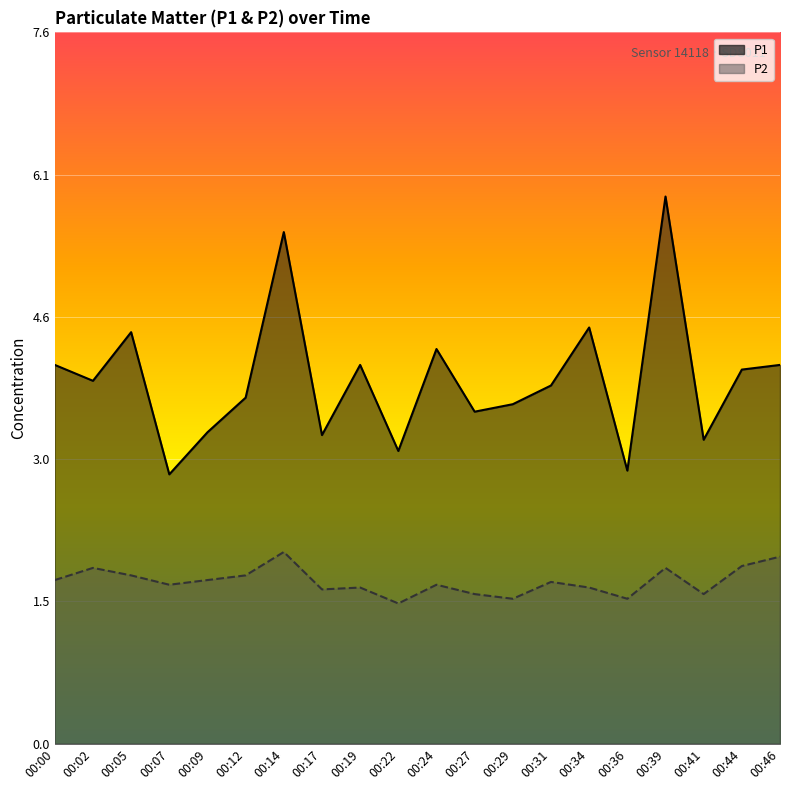

What is the value of the P1 point at the 17th from the left?

5.8